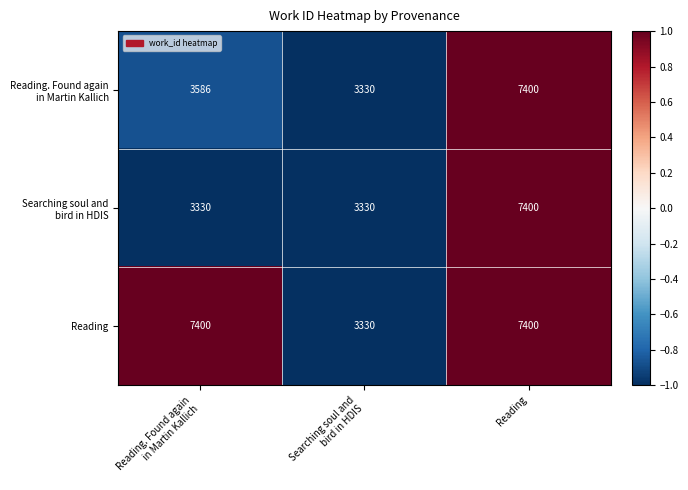

What is the sum of all Reading values?

18130